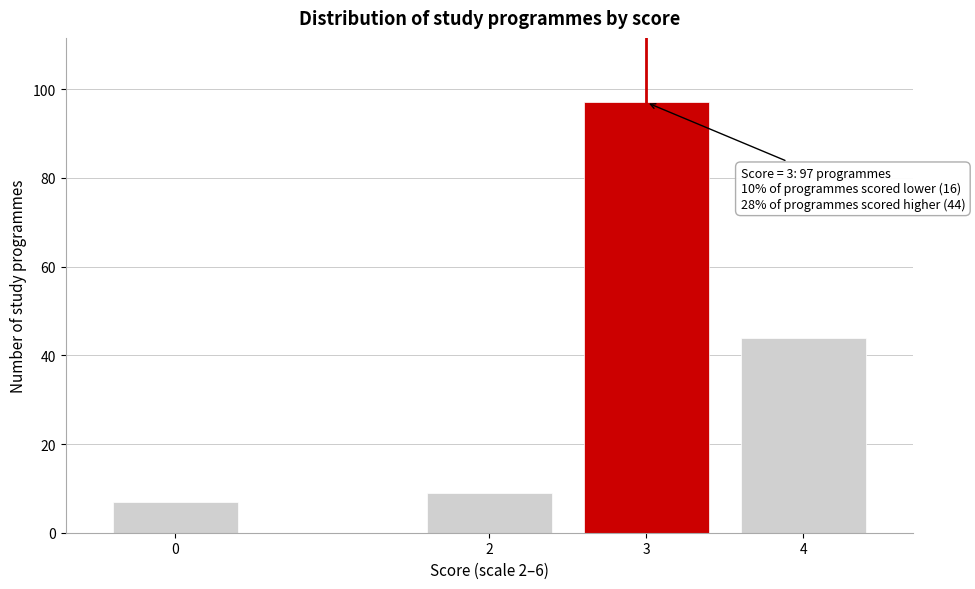

Reading left to right, what are all the values shown in this chart?

7	9	97	44